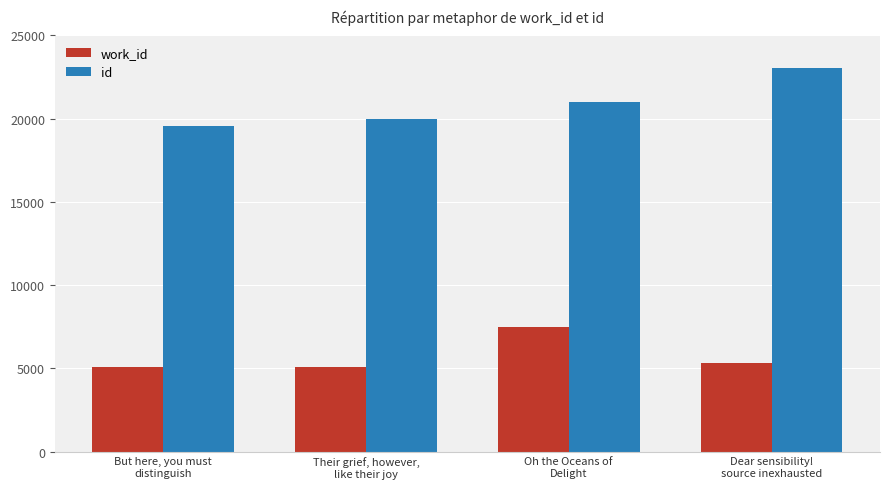

The value of work_id at Their grief, however,
like their joy is 2310. True or false?

False